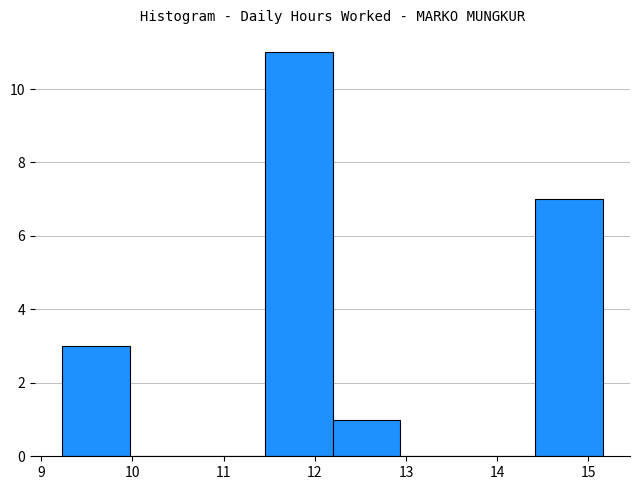

Over which range of the x-axis is the bar tallest?

11.5 to 12.2